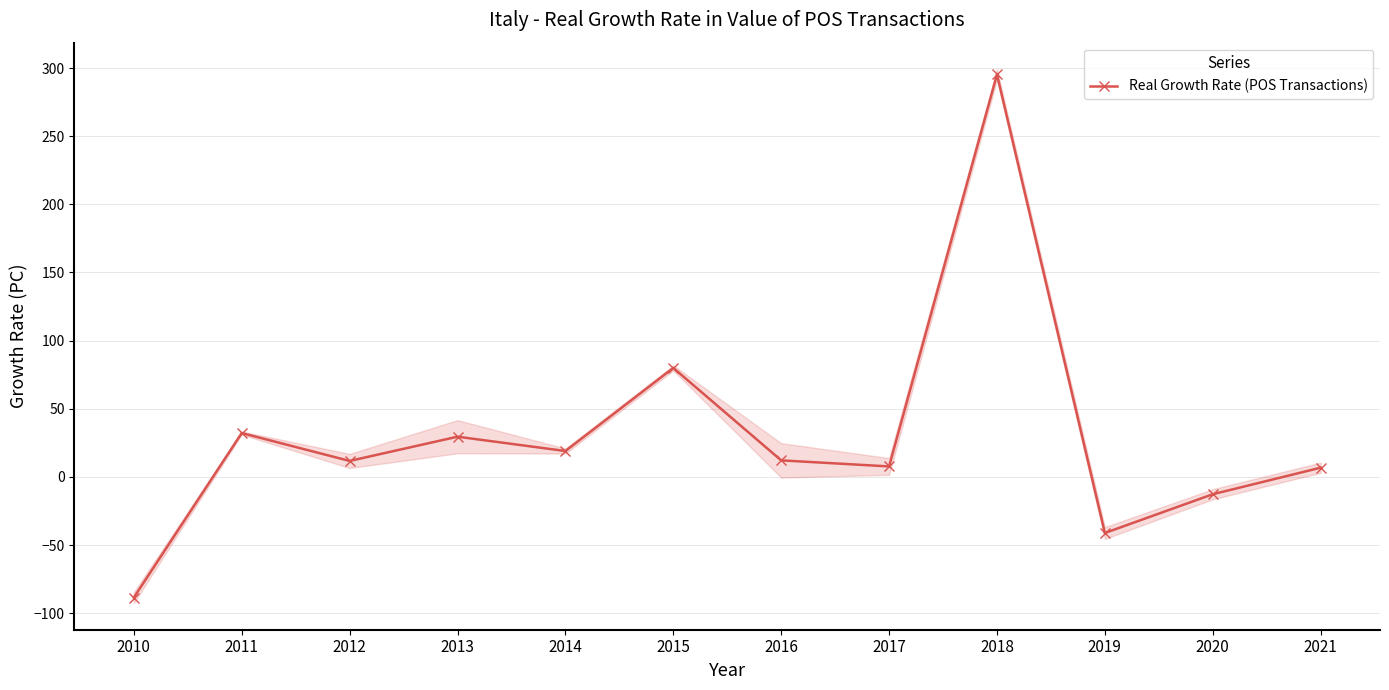

How many negative values are there?

3